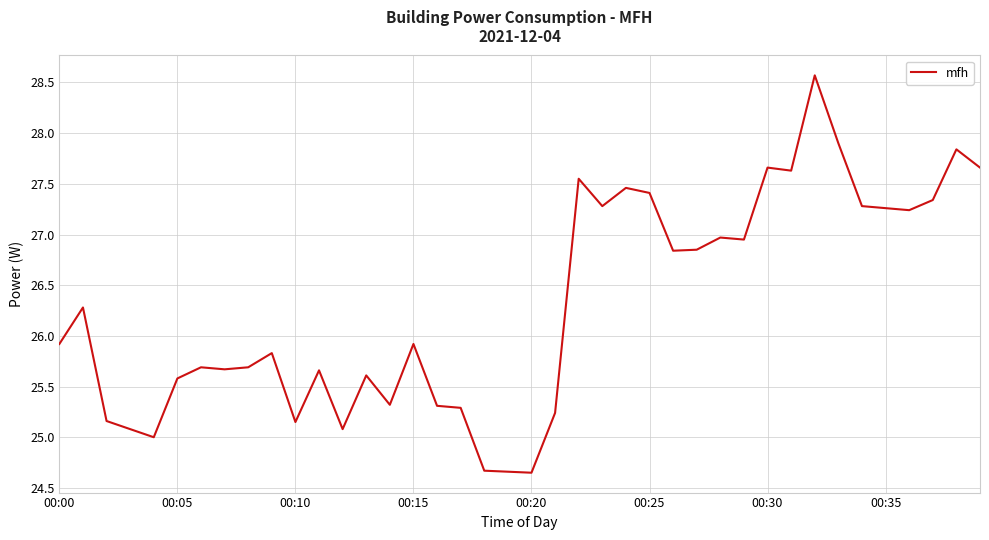

What is the maximum value shown in the chart?

28.6